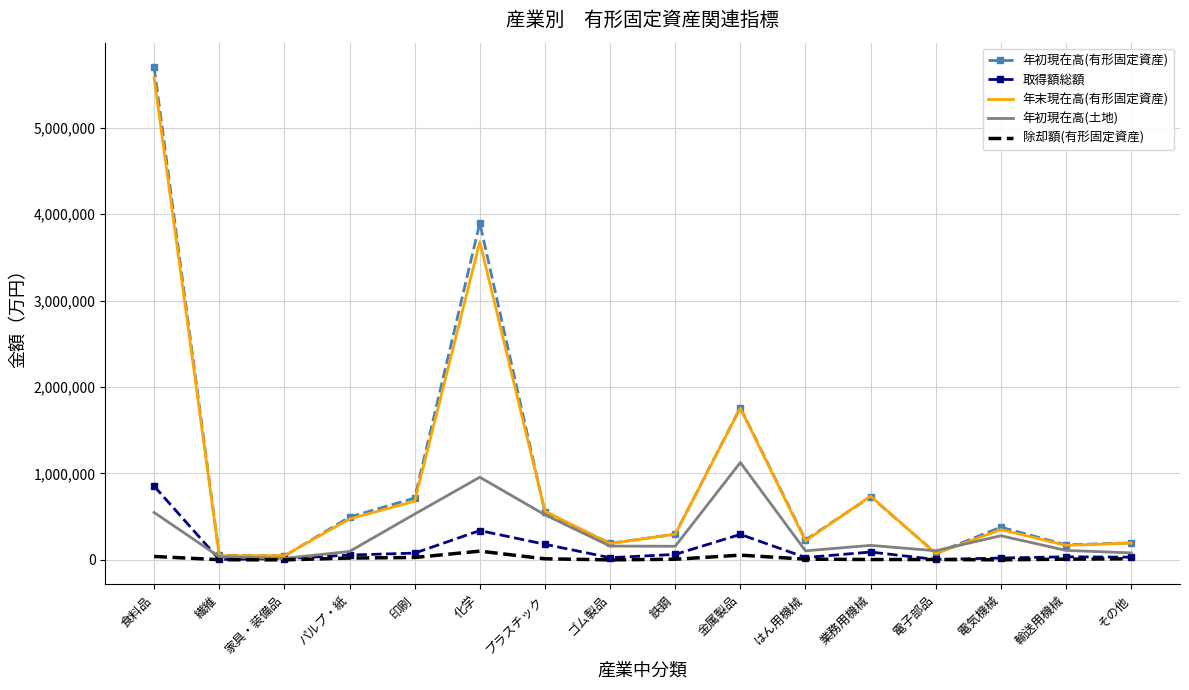

What are all the series names shown in the legend?

年初現在高(有形固定資産), 取得額総額, 年末現在高(有形固定資産), 年初現在高(土地), 除却額(有形固定資産)